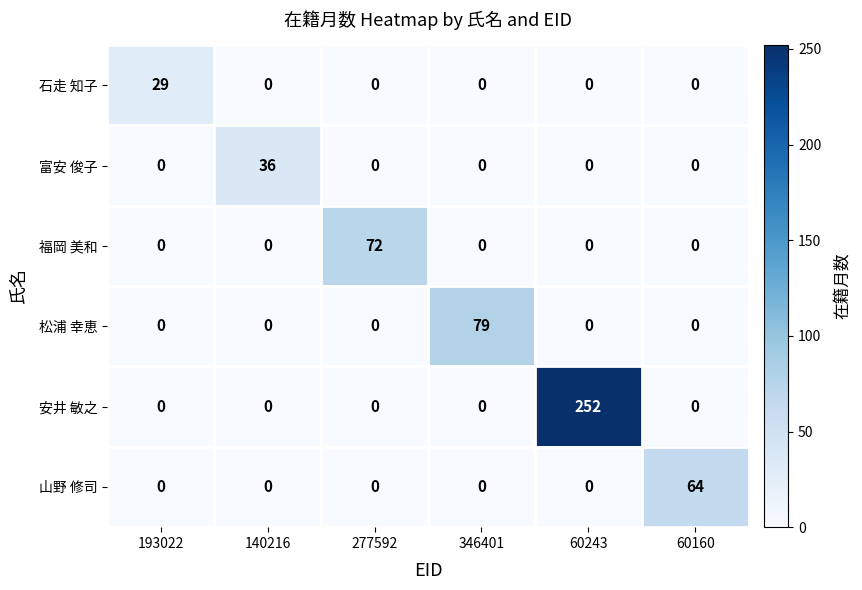

The value of 福岡 美和 at 60243 is 0. True or false?

True